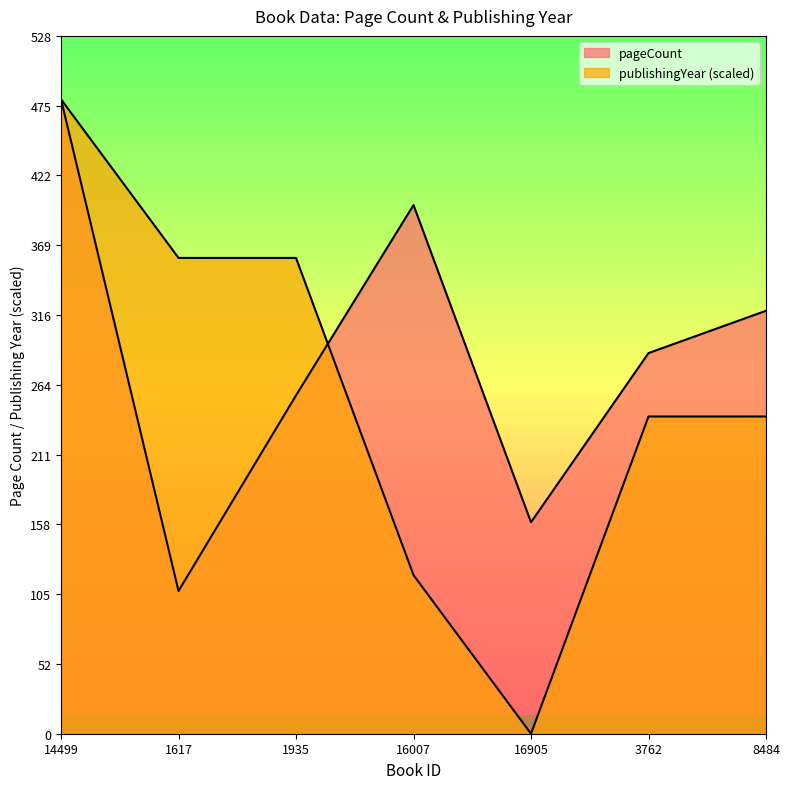

Where does the pageCount series first go above 288?

14499